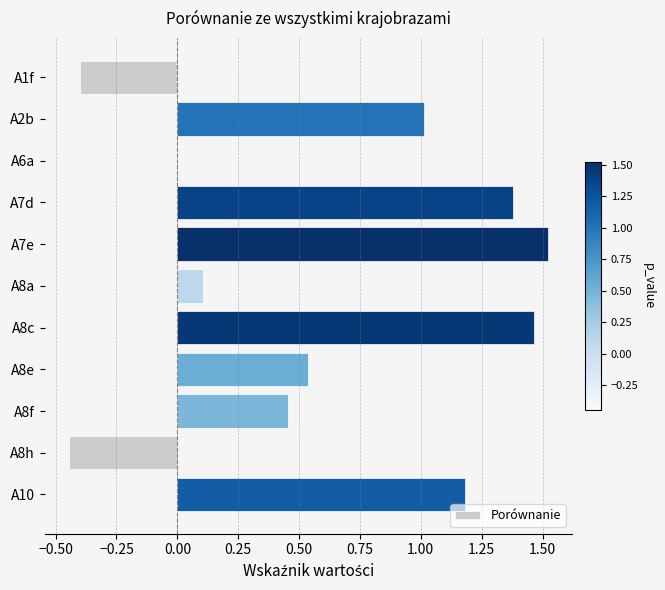

What is the change in value from A1f to A8a?

+0.5